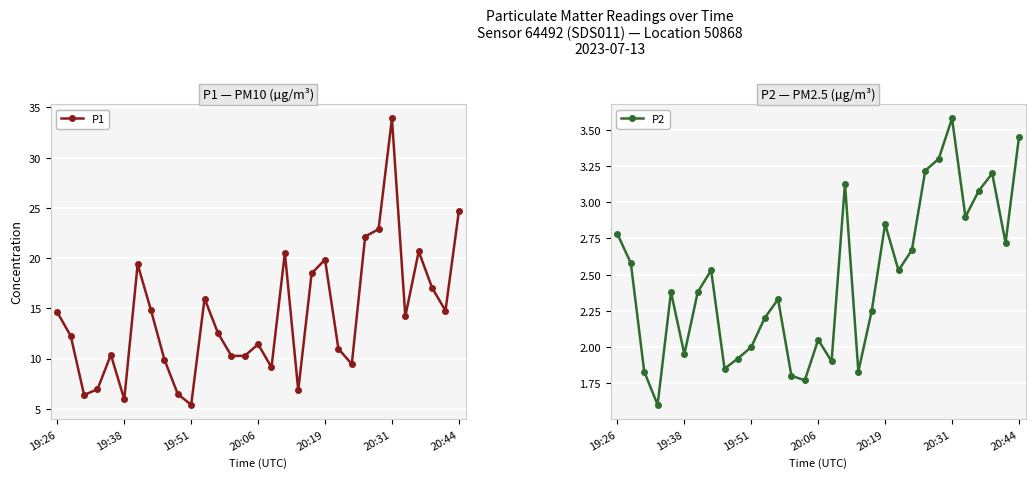

The value of P1 at 19:26 is 14.6. True or false?

True